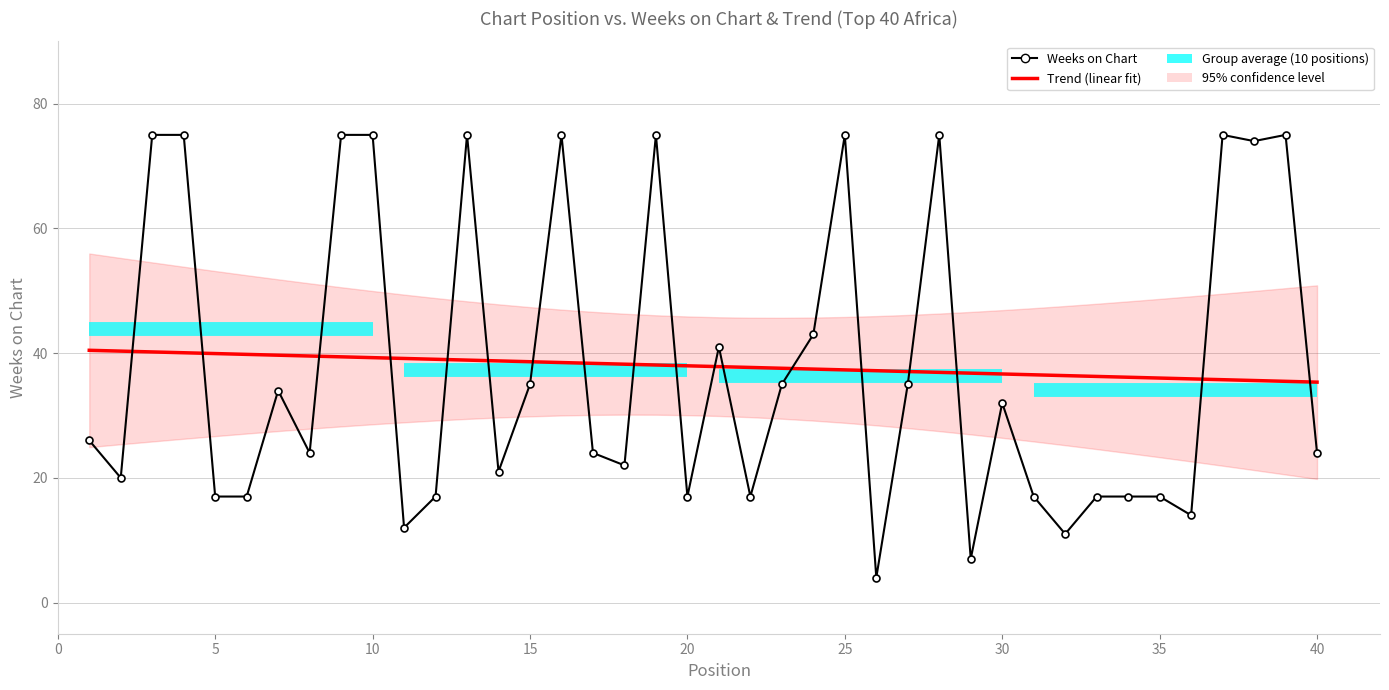

Reading left to right, transcribe all the data shown in this chart.

Weeks on Chart: 26.0	20.0	75.0	75.0	17.0	17.0	34.0	24.0	75.0	75.0	12.0	17.0	75.0	21.0	35.0	75.0	24.0	22.0	75.0	17.0	41.0	17.0	35.0	43.0	75.0	4.0	35.0	75.0	7.0	32.0	17.0	11.0	17.0	17.0	17.0	14.0	75.0	74.0	75.0	24.0
Trend (Weeks on Chart): 40.5	40.3	40.2	40.1	39.9	39.8	39.7	39.5	39.4	39.3	39.1	39.0	38.9	38.8	38.6	38.5	38.4	38.2	38.1	38.0	37.8	37.7	37.6	37.4	37.3	37.2	37.0	36.9	36.8	36.7	36.5	36.4	36.3	36.1	36.0	35.9	35.7	35.6	35.5	35.3